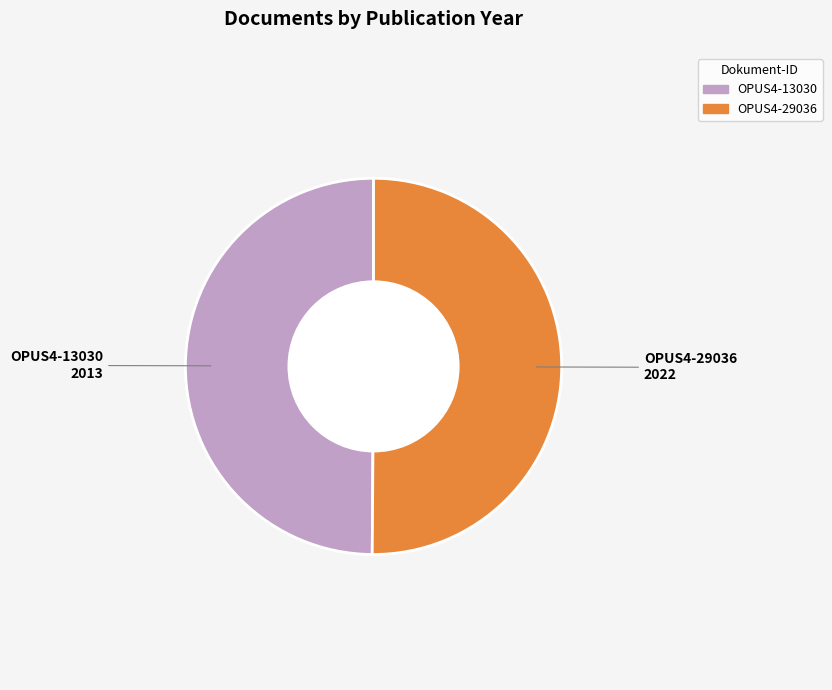

How many slices are in this pie chart?

2